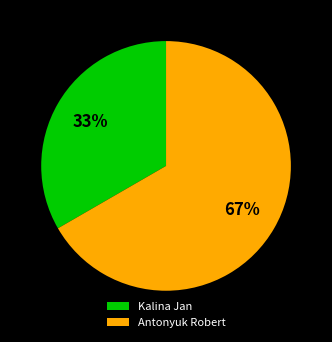

To the nearest percent, what portion does Kalina Jan represent?

33%